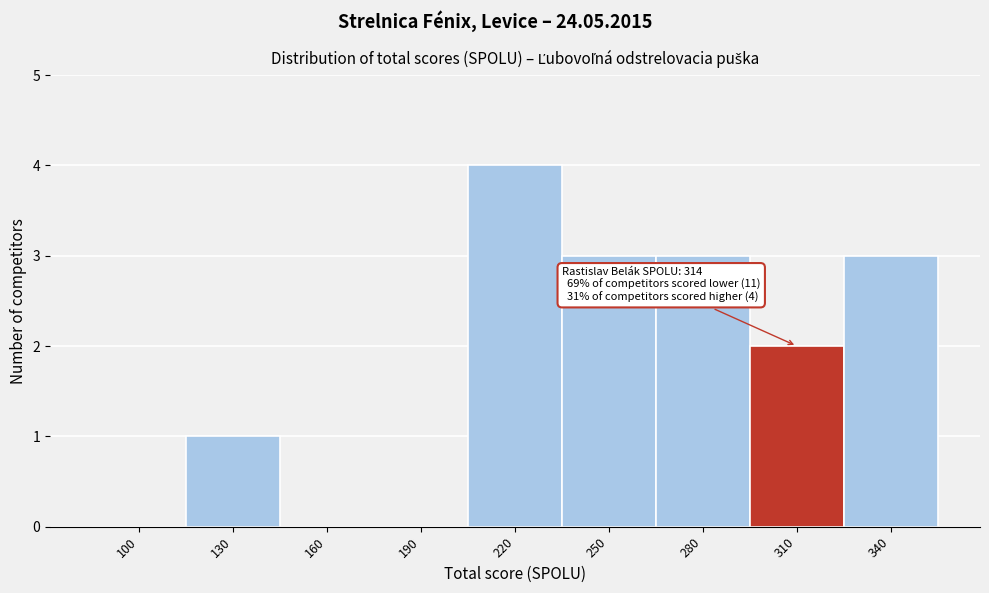

Reading left to right, list all the values displayed in this chart.

100=0	130=1	160=0	190=0	220=4	250=3	280=3	310=2	340=3